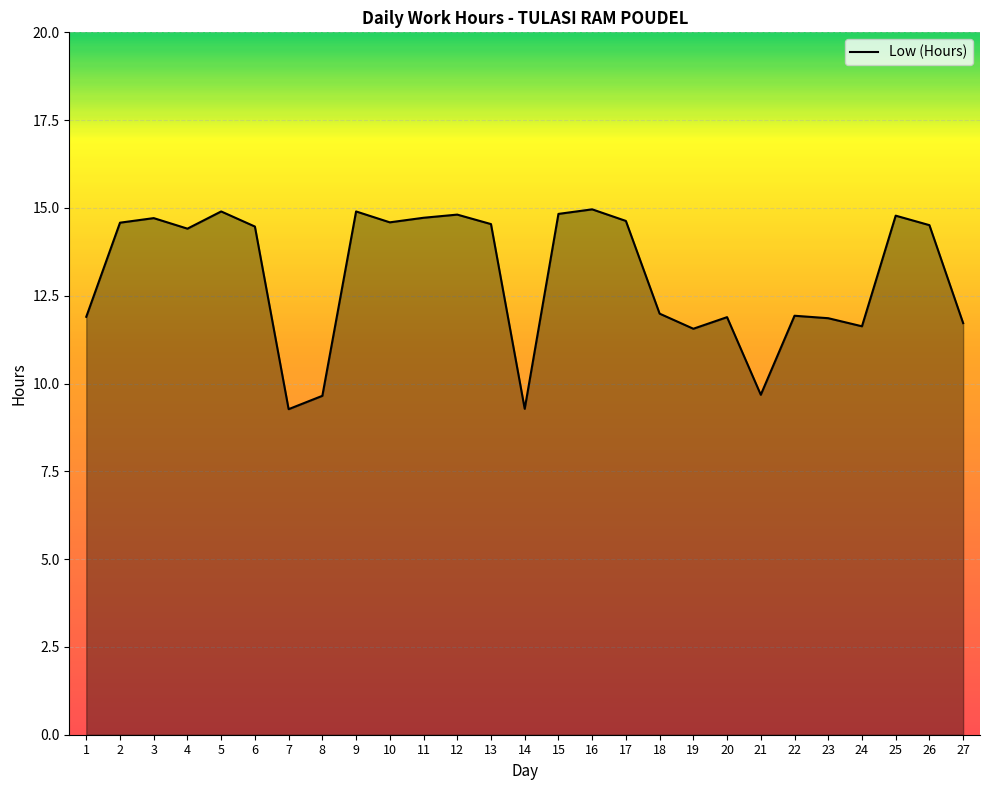

Approximately how many times larger is the value at 1 compared to 6?

0.8